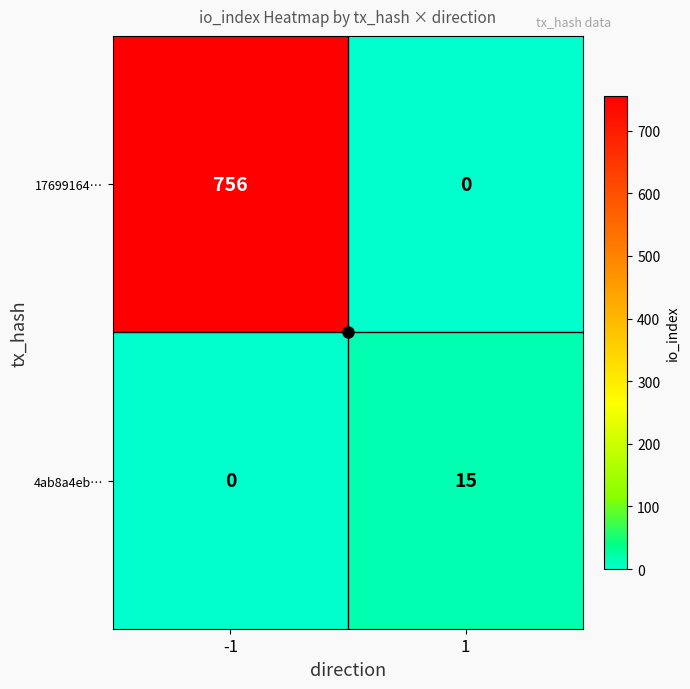

How many data points in 4ab8a4eb… are less than 15?

1